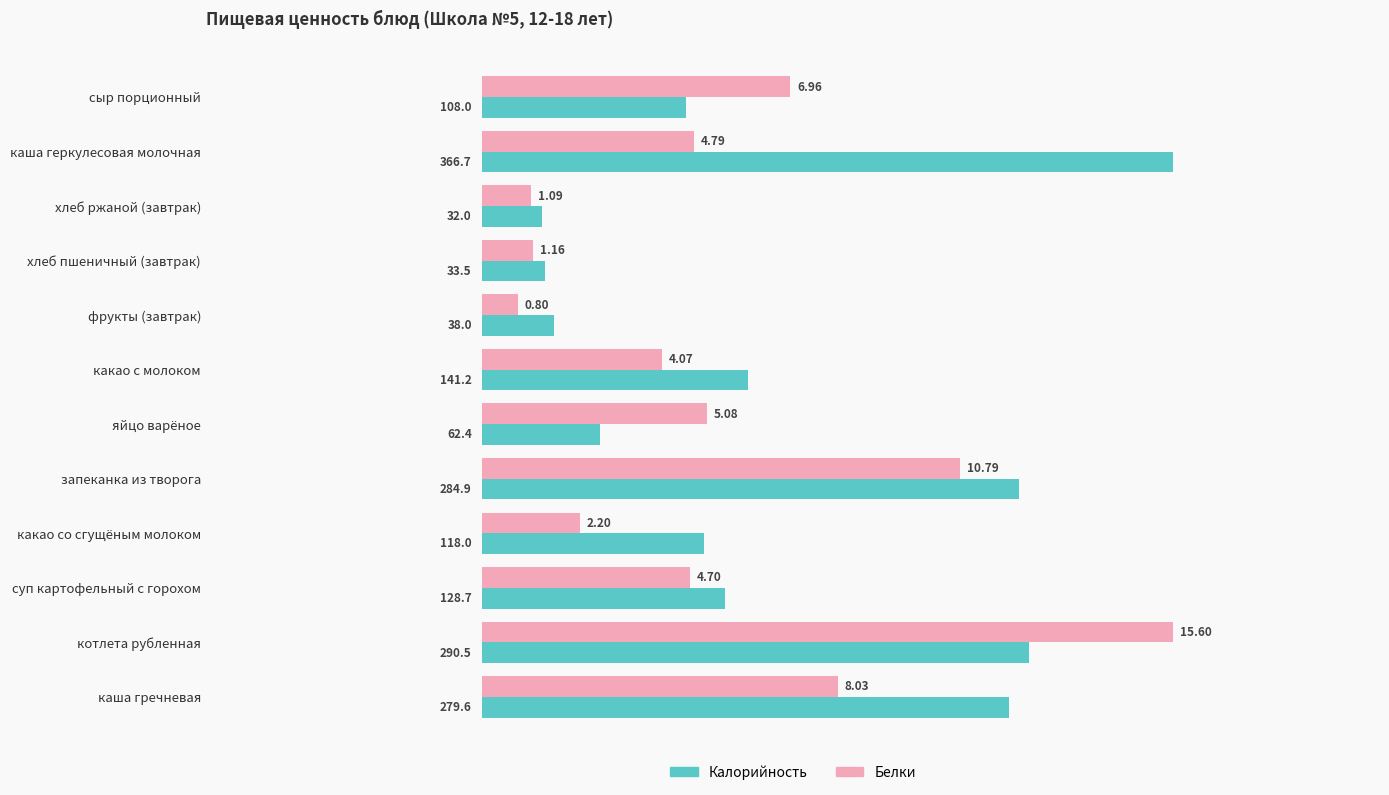

What are all the series names shown in the legend?

Калорийность, Белки